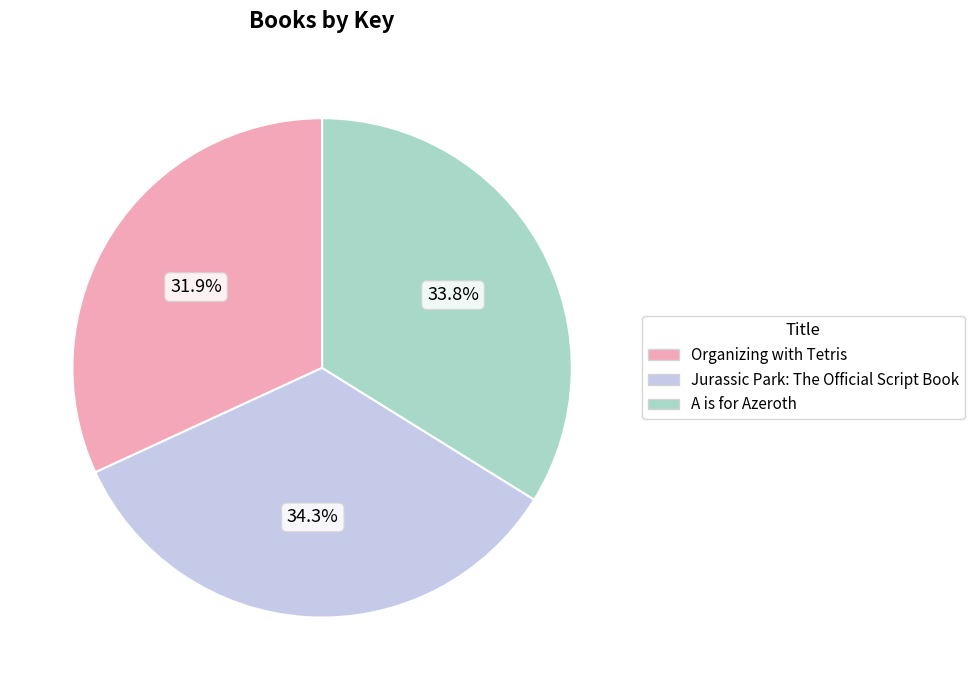

Which category has the smallest portion of the pie?

Organizing with Tetris